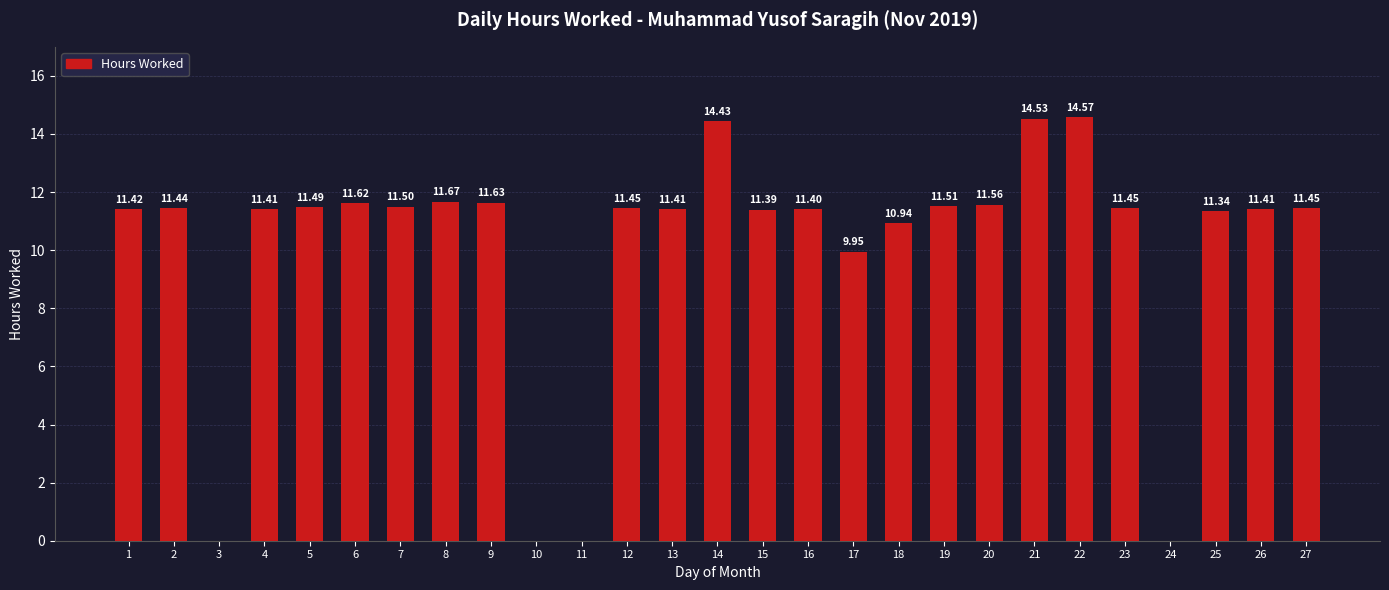

At which label does the data first exceed 11?

1